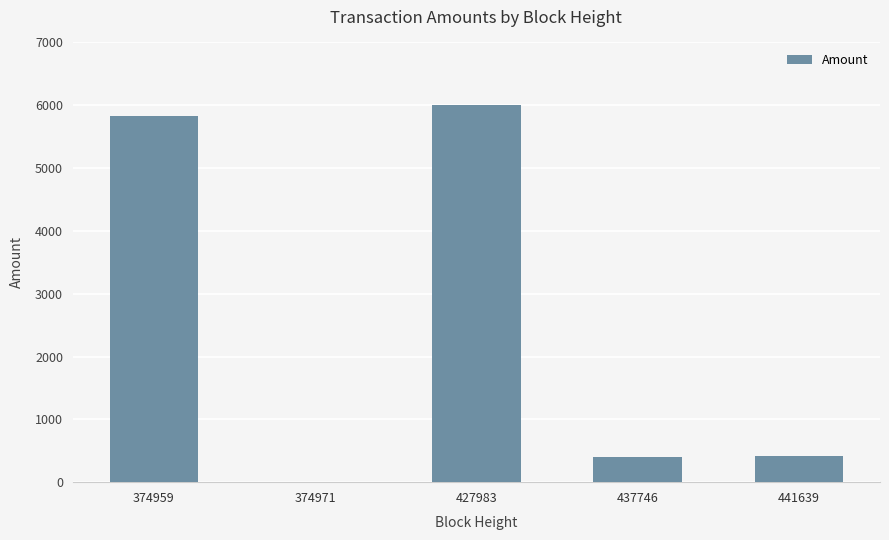

Which category has the highest value across all series?

427983